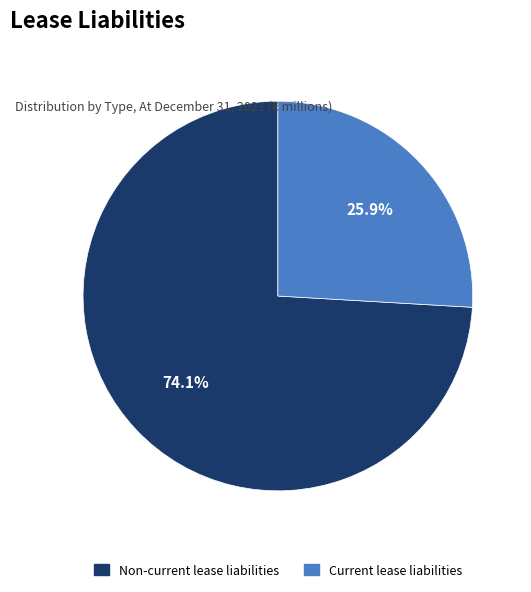

Between Current lease liabilities and Non-current lease liabilities, which is larger?

Non-current lease liabilities